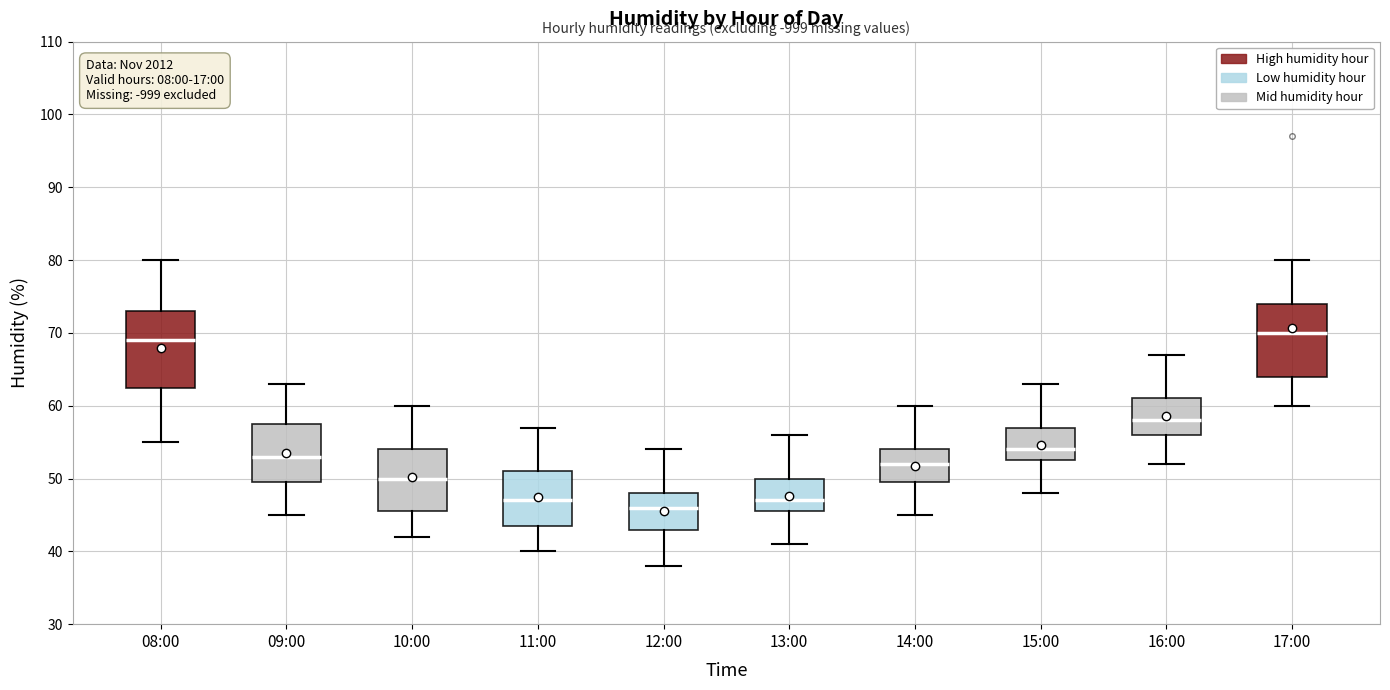

Reading left to right, read every box against the y-axis: the position of its median line, the range the box covers, and the ends of its whiskers. The values are not printed on the chart, so give them approximately, as read against the axis.

08:00: median 69, box 63 to 73, whiskers 55 to 80
09:00: median 53, box 50 to 58, whiskers 45 to 63
10:00: median 50, box 46 to 54, whiskers 42 to 60
11:00: median 47, box 44 to 51, whiskers 40 to 57
12:00: median 46, box 43 to 48, whiskers 38 to 54
13:00: median 47, box 46 to 50, whiskers 41 to 56
14:00: median 52, box 50 to 54, whiskers 45 to 60
15:00: median 54, box 53 to 57, whiskers 48 to 63
16:00: median 58, box 56 to 61, whiskers 52 to 67
17:00: median 70, box 64 to 74, whiskers 60 to 80